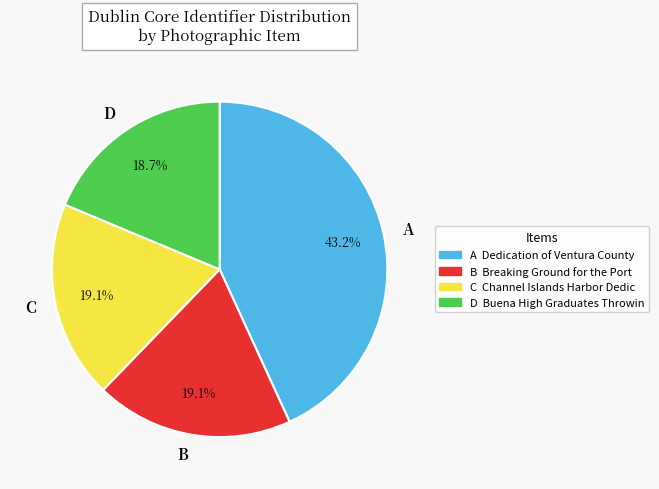

Between C and A, which is larger?

A